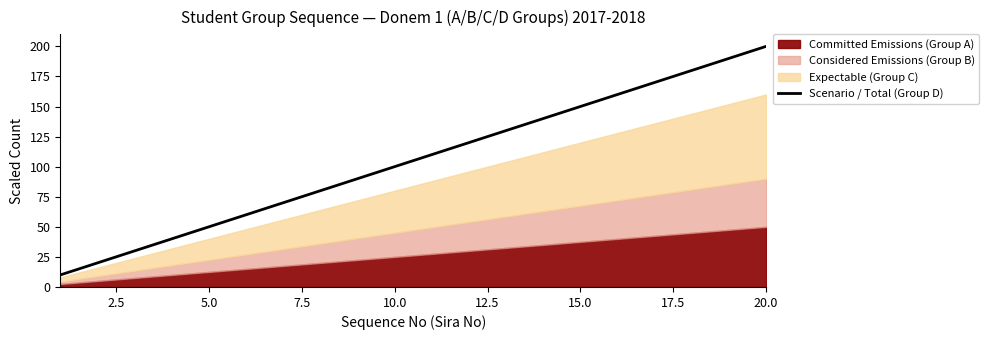

True or false: there are more than 1 points higher than both neighbors.

False